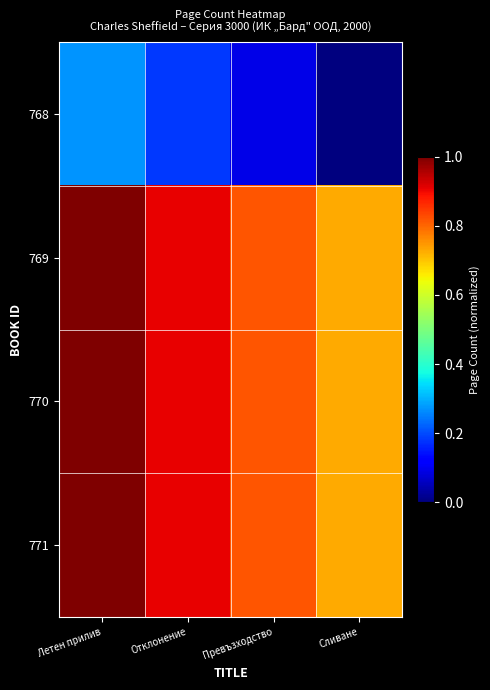

Reading left to right, list all the values displayed in this chart.

768: Летен прилив=0.3	Отклонение=0.2	Превъзходство=0.1	Сливане=0.0
769: Летен прилив=1.0	Отклонение=0.9	Превъзходство=0.8	Сливане=0.7
770: Летен прилив=1.0	Отклонение=0.9	Превъзходство=0.8	Сливане=0.7
771: Летен прилив=1.0	Отклонение=0.9	Превъзходство=0.8	Сливане=0.7